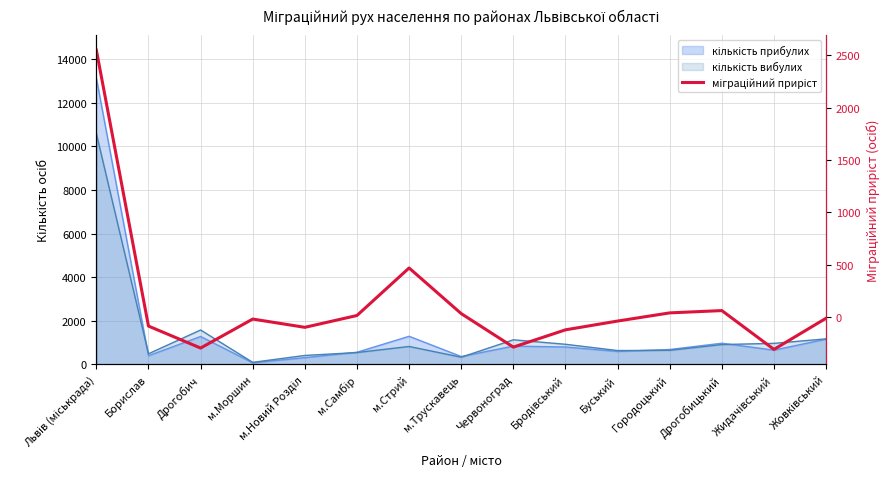

Where does the data first go above -21?

Львів (міськрада)